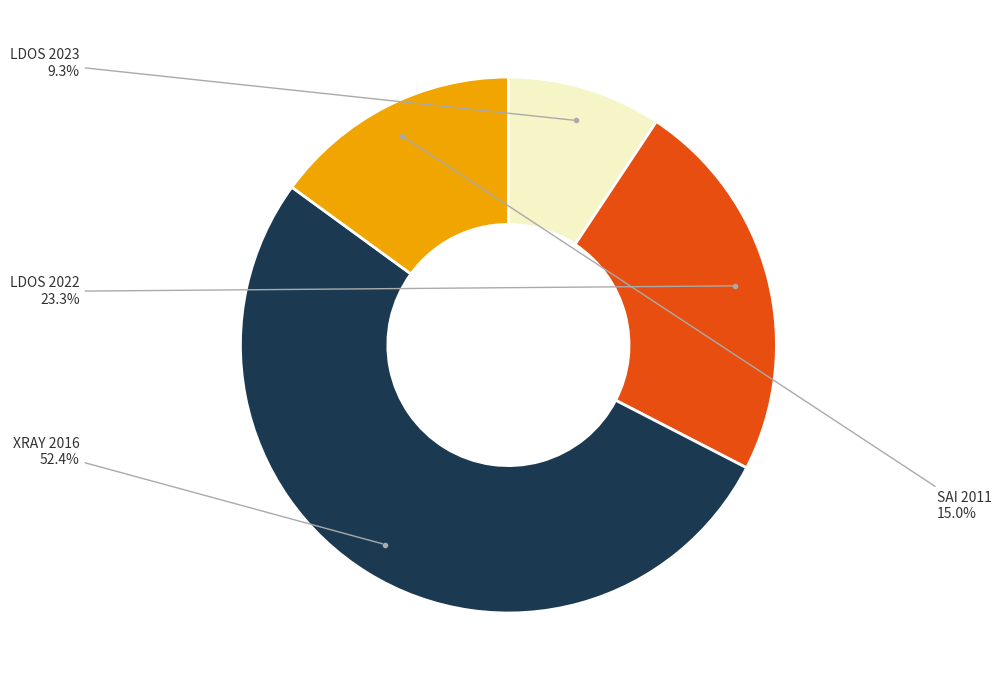

Does any single category account for the majority?

Yes